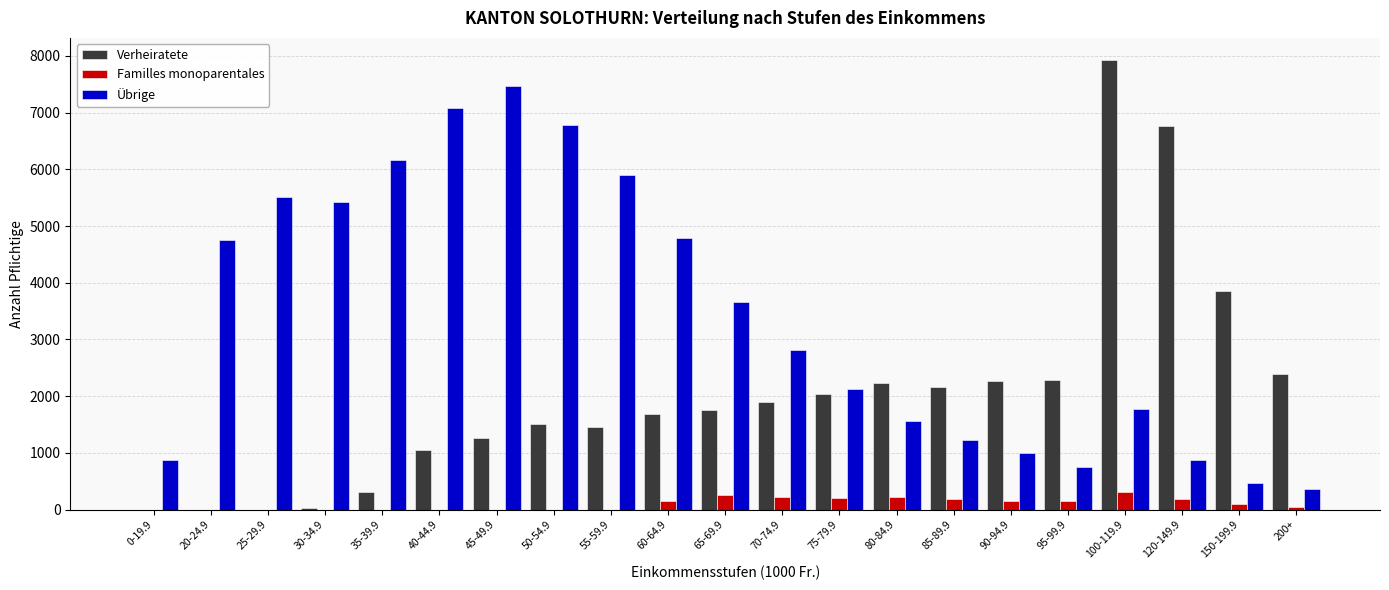

Are the bars grouped side by side (vs. stacked)?

Yes